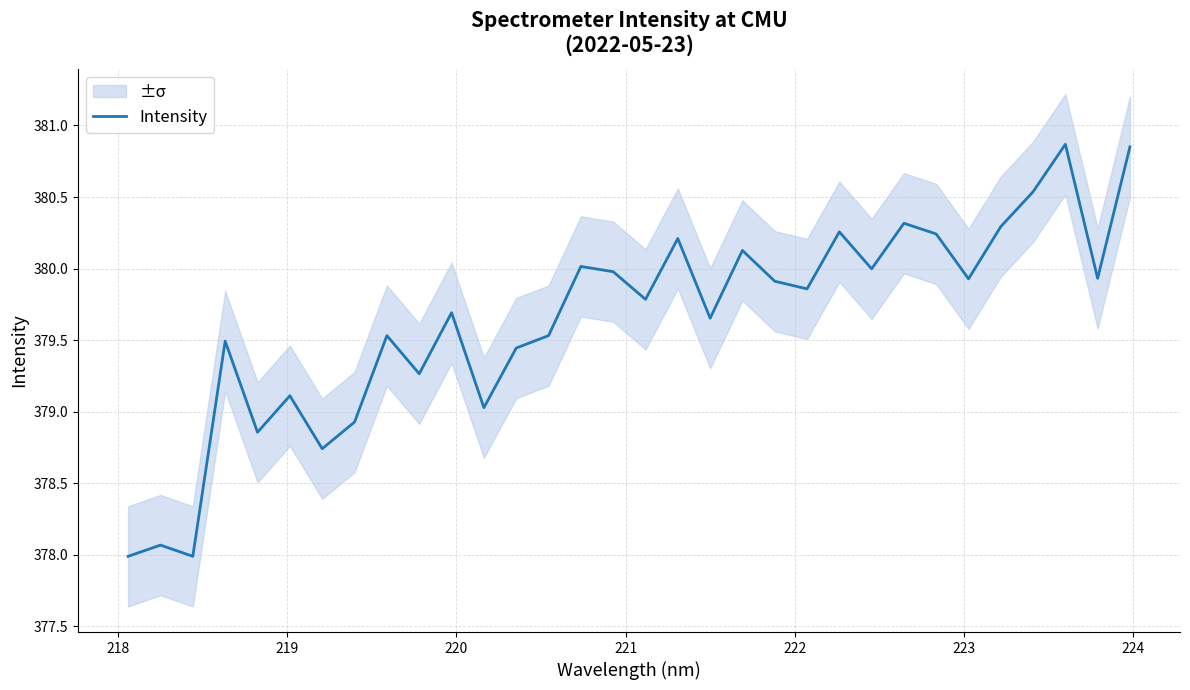

What is the lowest value of the Intensity series?

378.0